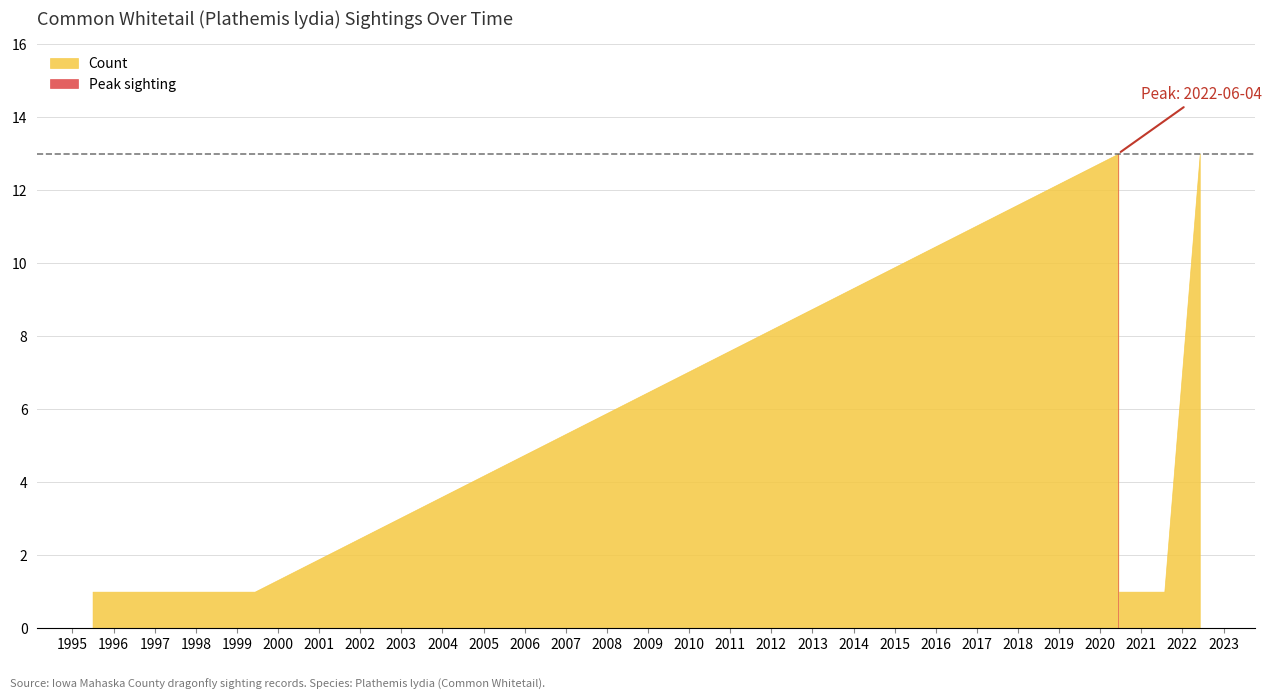

Does the chart have visible grid lines?

Yes